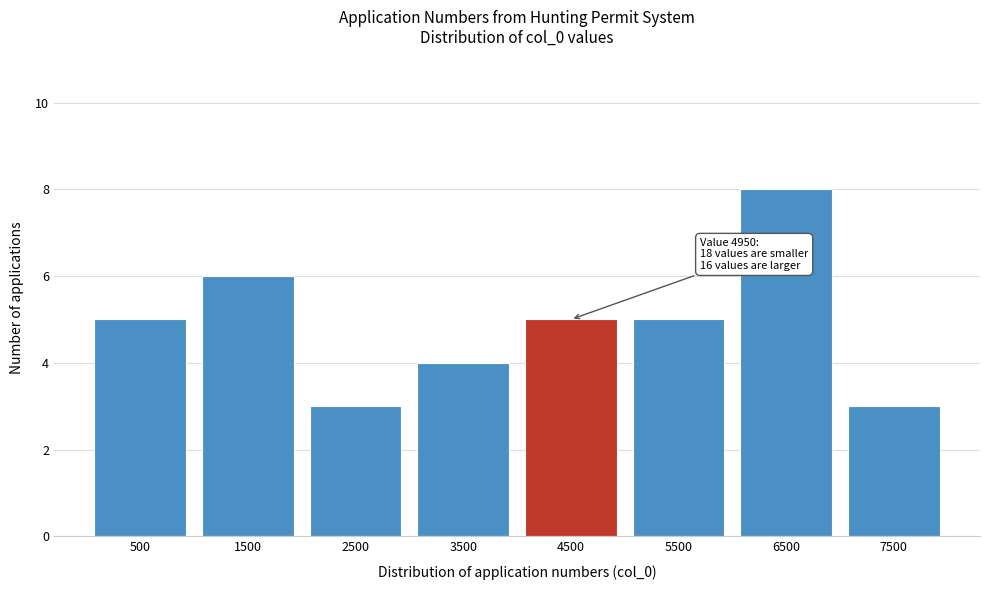

Reading right to left, list all the values displayed in this chart.

7500=3	6500=8	5500=5	4500=5	3500=4	2500=3	1500=6	500=5